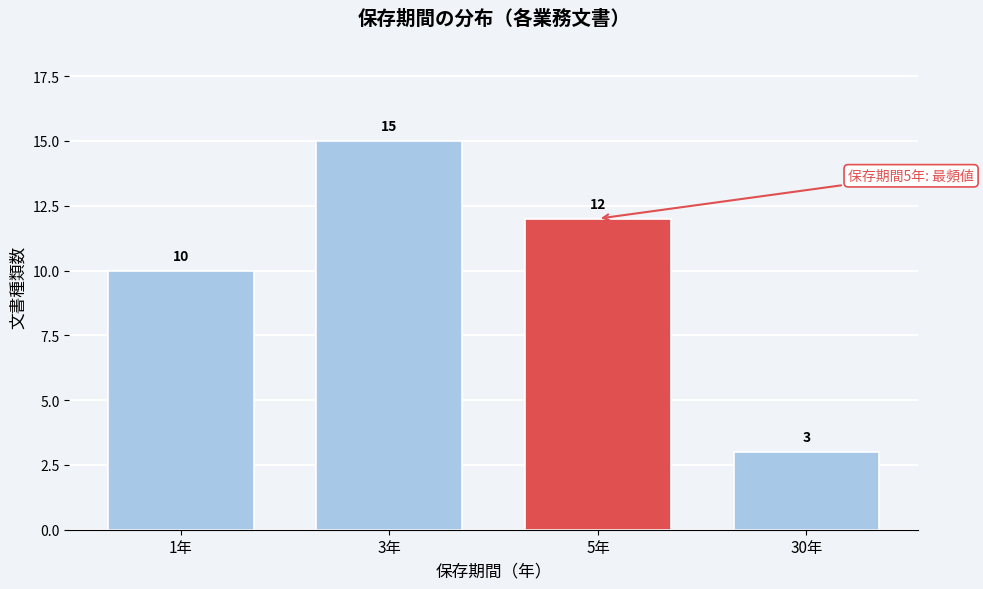

Reading left to right, what are all the values shown in this chart?

1年=10	3年=15	5年=12	30年=3